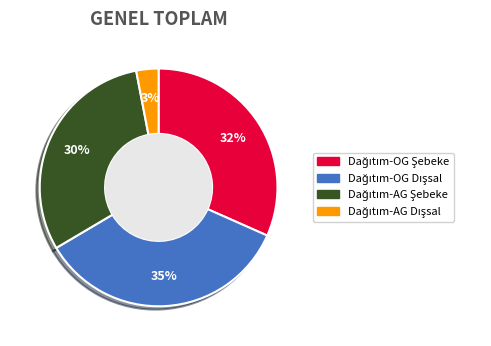

Is there a majority slice in this chart?

No